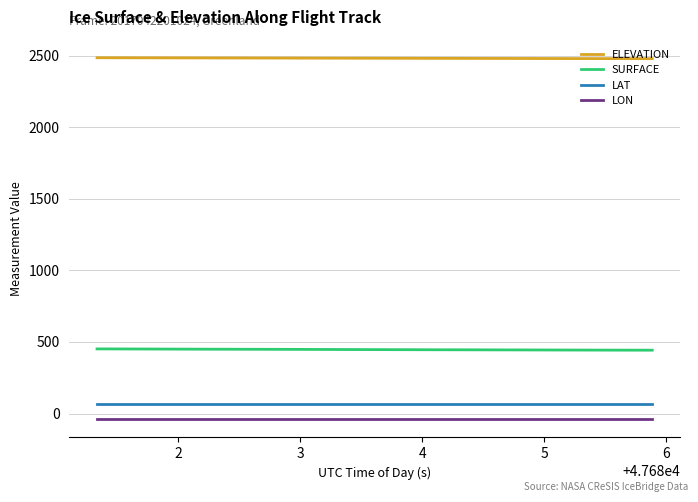

What is the greatest value displayed?

2485.2